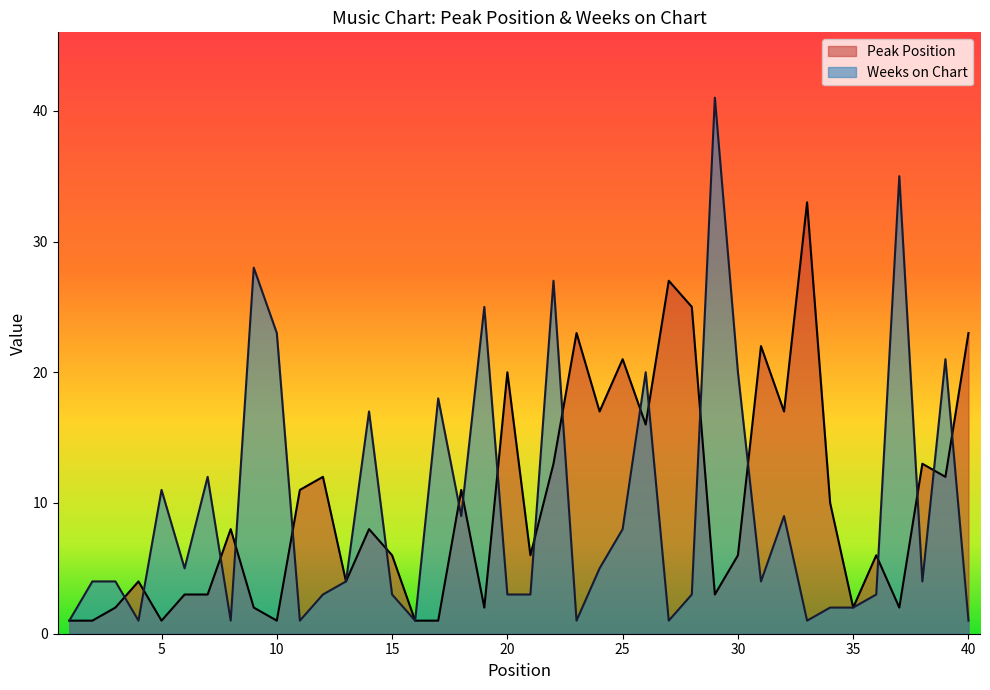

How many times do Peak Position and Weeks on Chart cross each other?

19